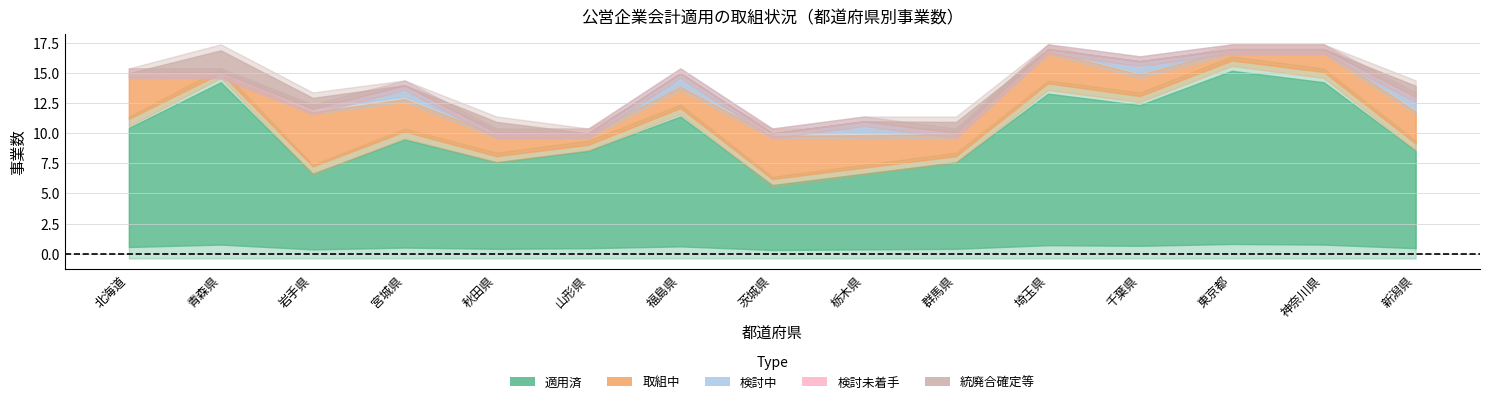

Which series ends up on top after the final intersection of 統廃合確定等 and 取組中?

取組中